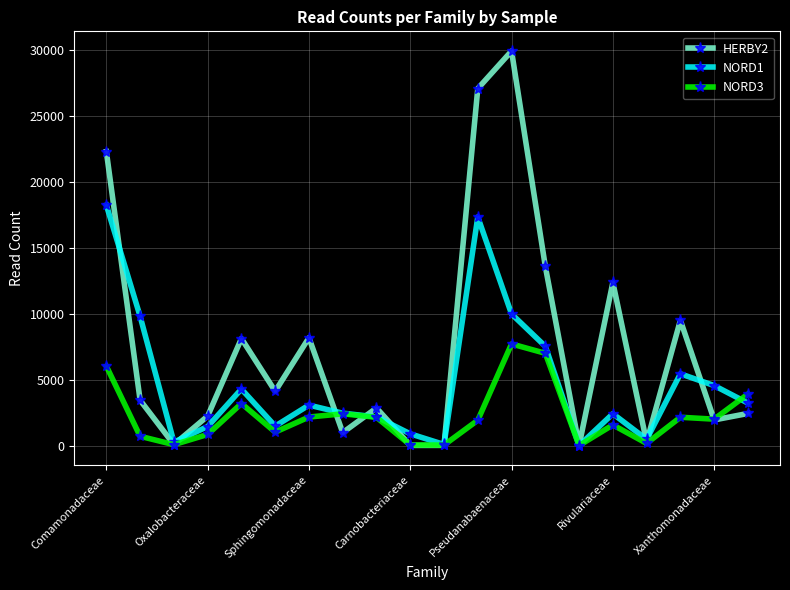

Which series has the widest spread of values?

HERBY2